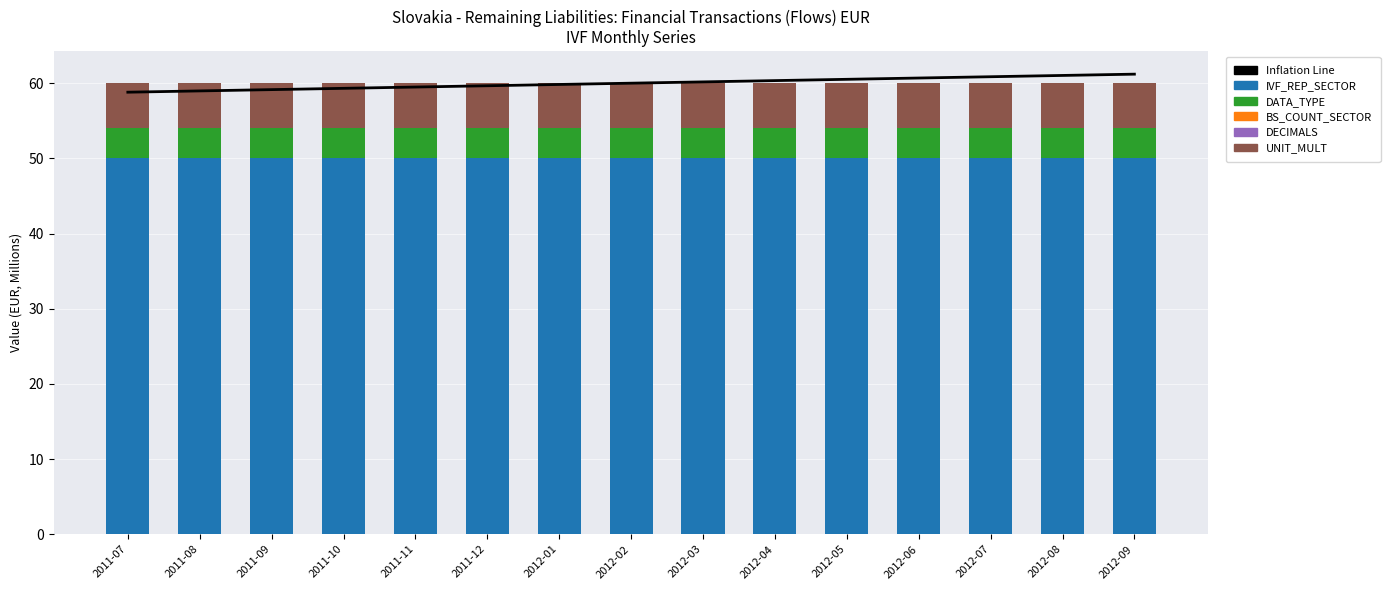

What is the average value of the DATA_TYPE series?

4.0